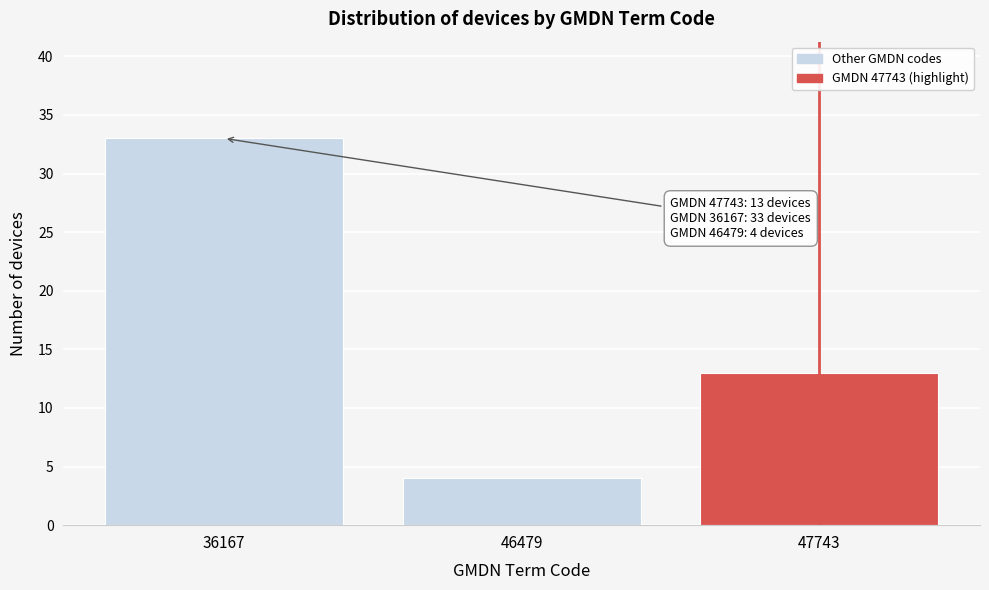

Reading left to right, what are all the values shown in this chart?

33	4	13